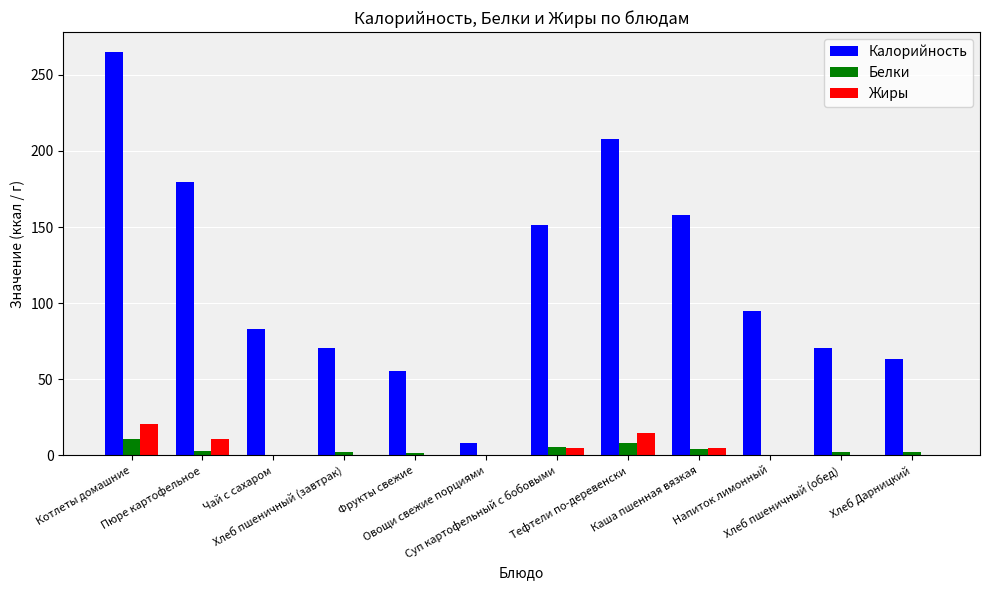

Where does the Белки series first go above 2?

Котлеты домашние